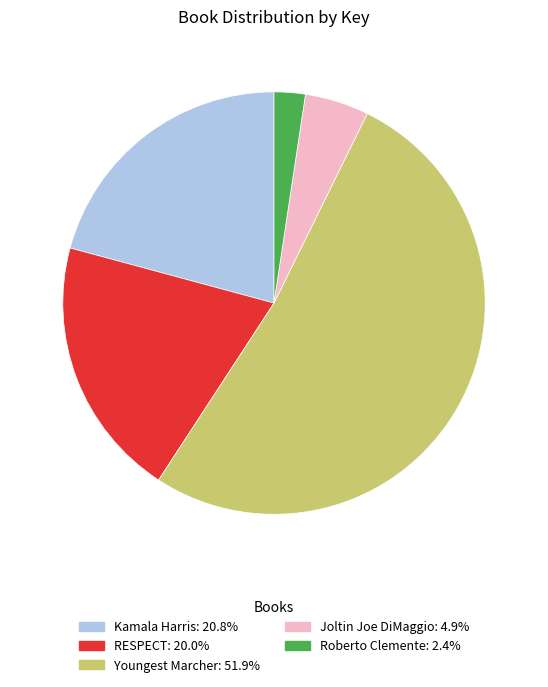

Between RESPECT and Kamala Harris, which is larger?

Kamala Harris